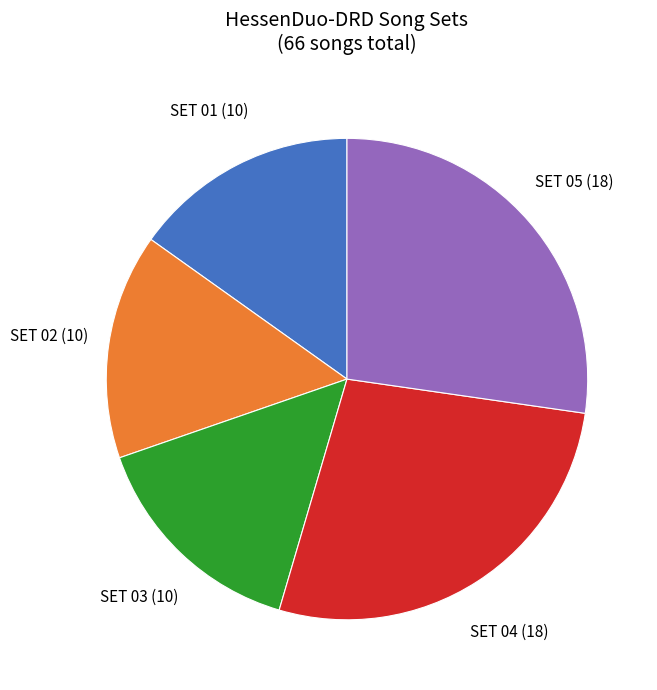

What is the ratio of the value at SET 03 to the value at SET 01?

1.0